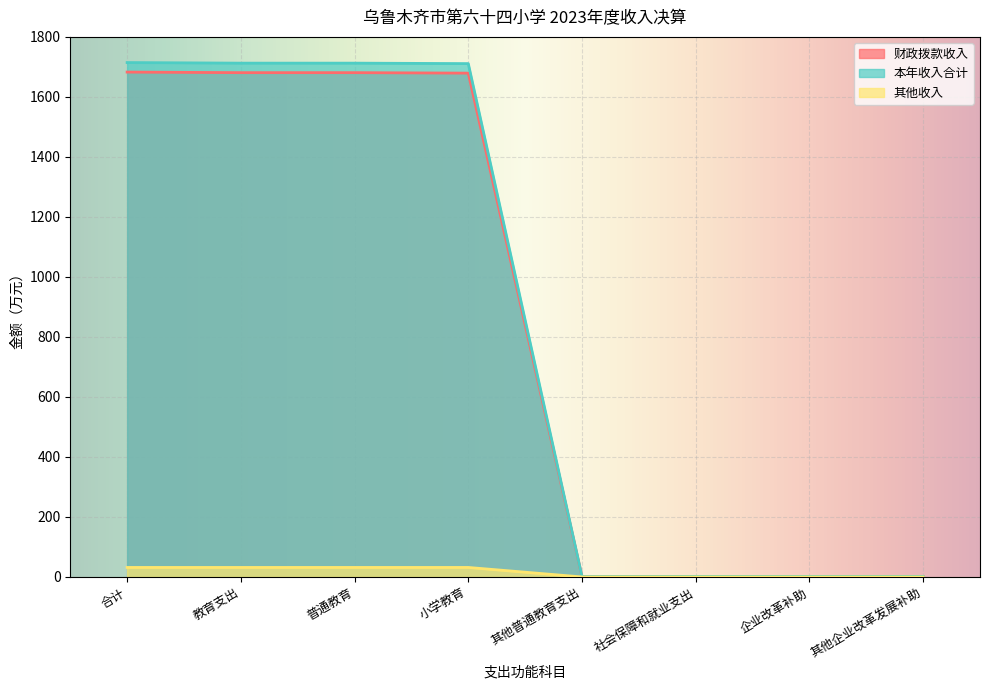

What is the difference between the 财政拨款收入 values at 合计 and 教育支出?

1.9